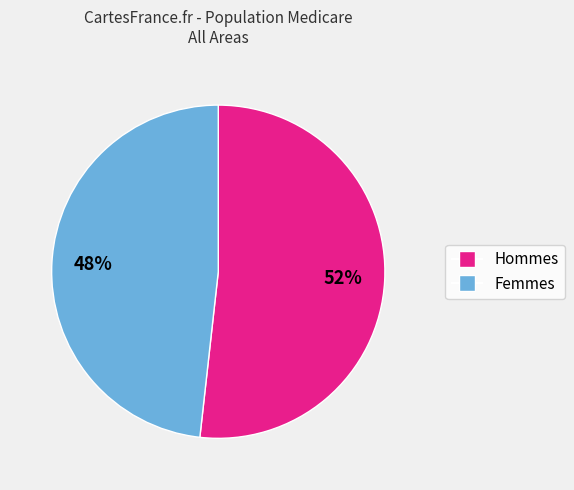

How many segments does this pie chart have?

2